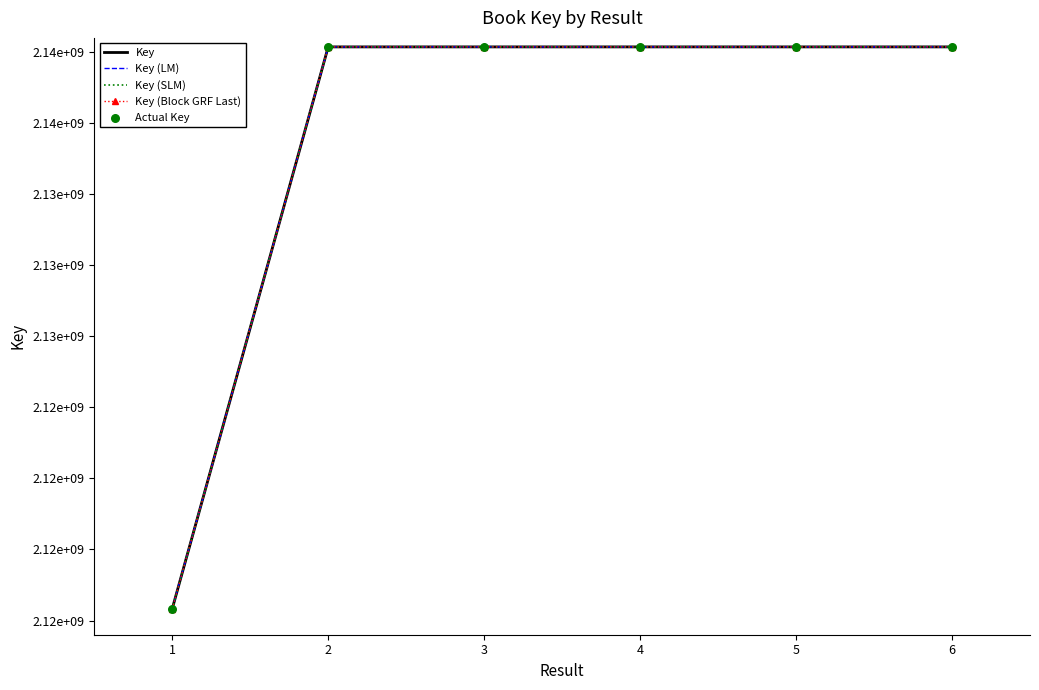

Is the value of Key at 2 greater than the value of Key (LM) at 3?

Yes